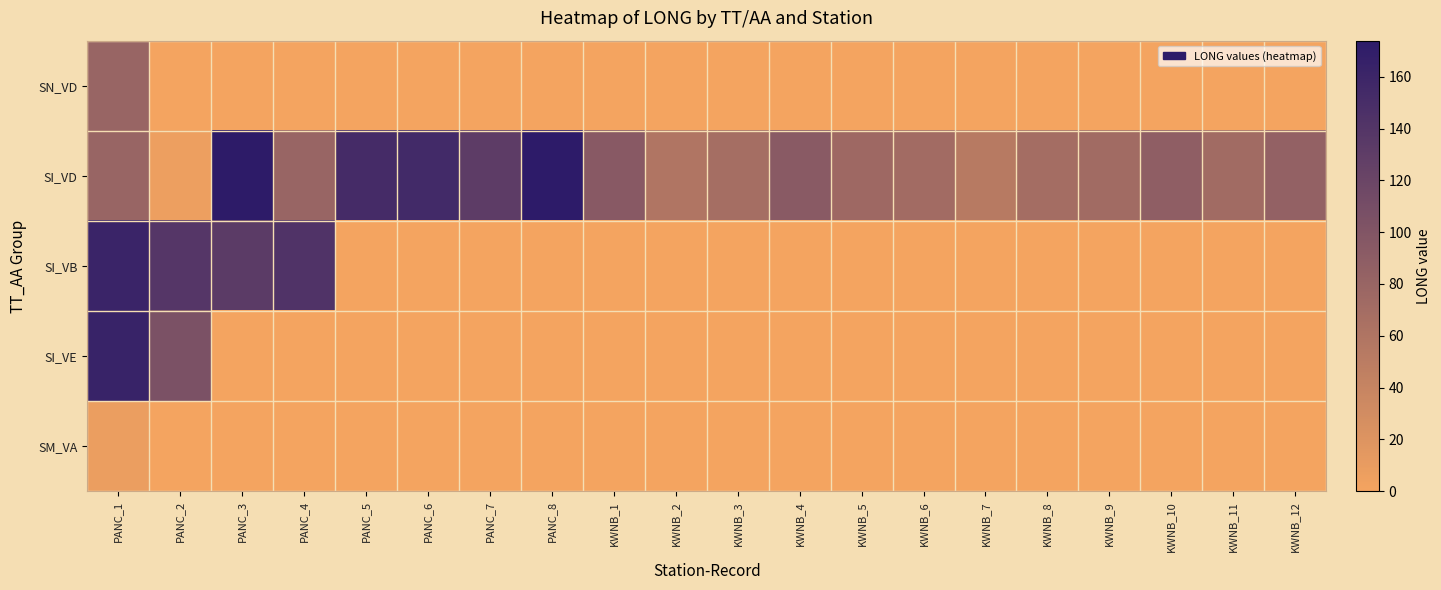

Between KWNB_9 and PANC_7, which is larger?

KWNB_9